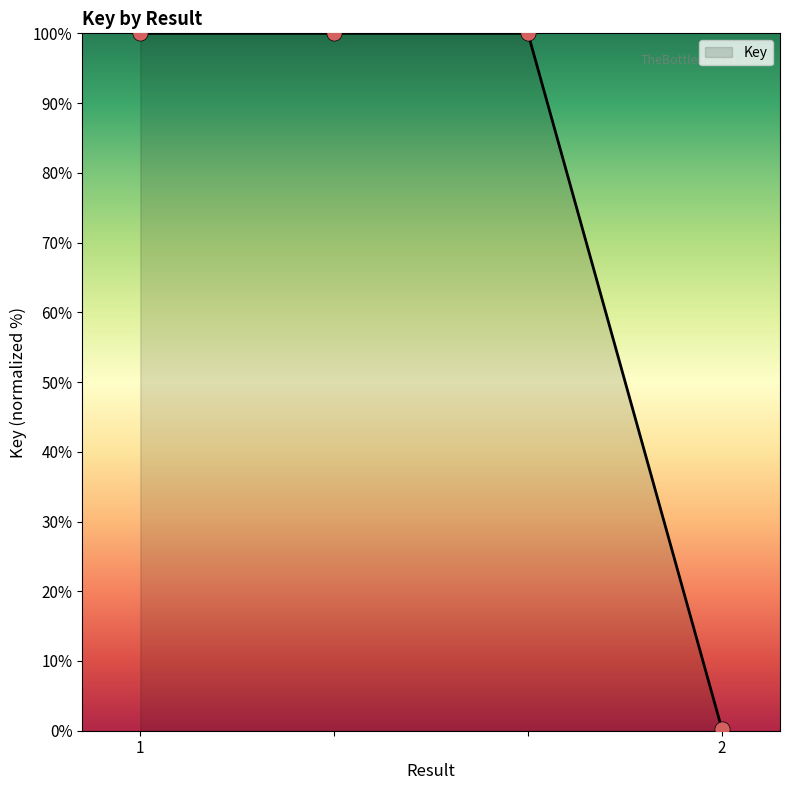

What is the difference between the maximum and minimum values?

99.7